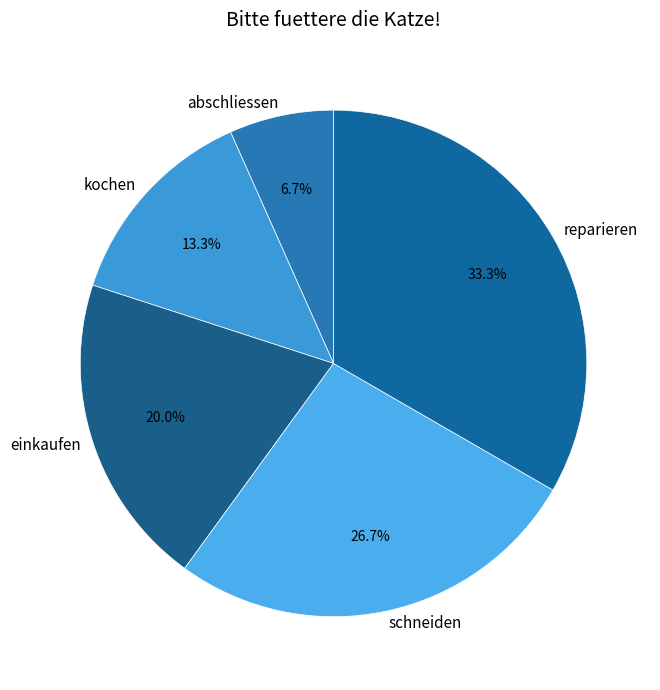

To the nearest percent, what is the difference between the largest and smallest slice percentages?

27%